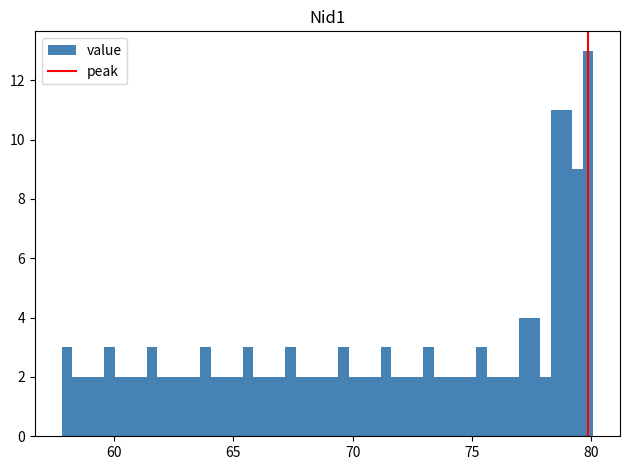

Around what value on the x-axis is the tallest bar? Give the approximate position of its centre, as read against the axis.

80.0